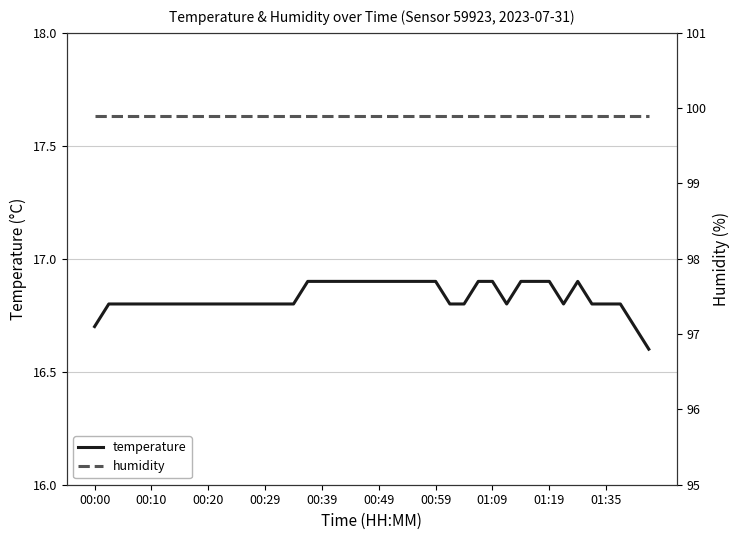

At which category does the chart reach its peak across all series?

00:00